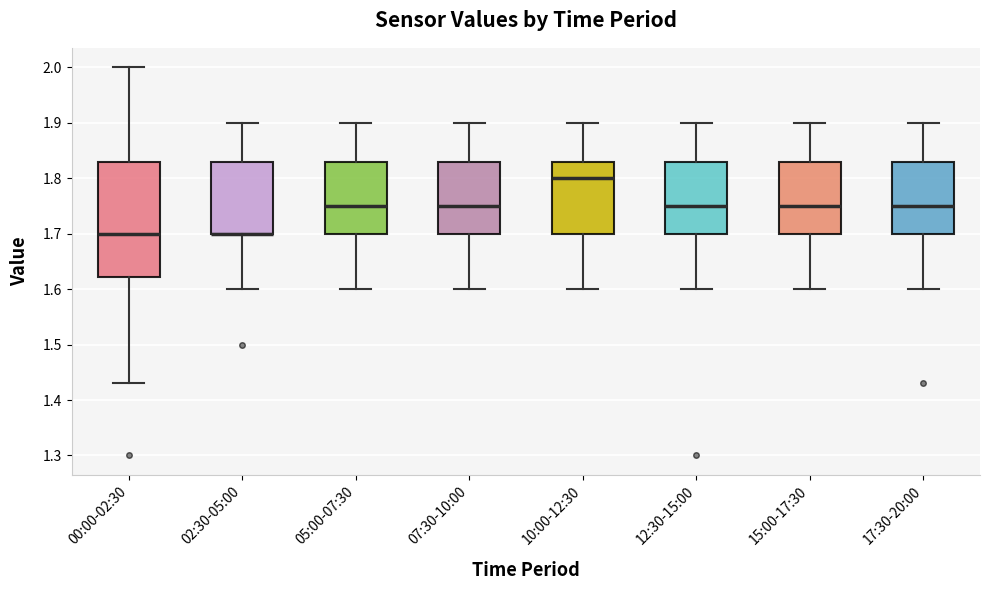

Reading left to right, read every box against the y-axis: the position of its median line, the range the box covers, and the ends of its whiskers. The values are not printed on the chart, so give them approximately, as read against the axis.

00:00-02:30: median 1.70, box 1.62 to 1.83, whiskers 1.43 to 2.00
02:30-05:00: median 1.70 (drawn on the box's lower edge), box 1.70 to 1.83, whiskers 1.60 to 1.90
05:00-07:30: median 1.75, box 1.70 to 1.83, whiskers 1.60 to 1.90
07:30-10:00: median 1.75, box 1.70 to 1.83, whiskers 1.60 to 1.90
10:00-12:30: median 1.80, box 1.70 to 1.83, whiskers 1.60 to 1.90
12:30-15:00: median 1.75, box 1.70 to 1.83, whiskers 1.60 to 1.90
15:00-17:30: median 1.75, box 1.70 to 1.83, whiskers 1.60 to 1.90
17:30-20:00: median 1.75, box 1.70 to 1.83, whiskers 1.60 to 1.90